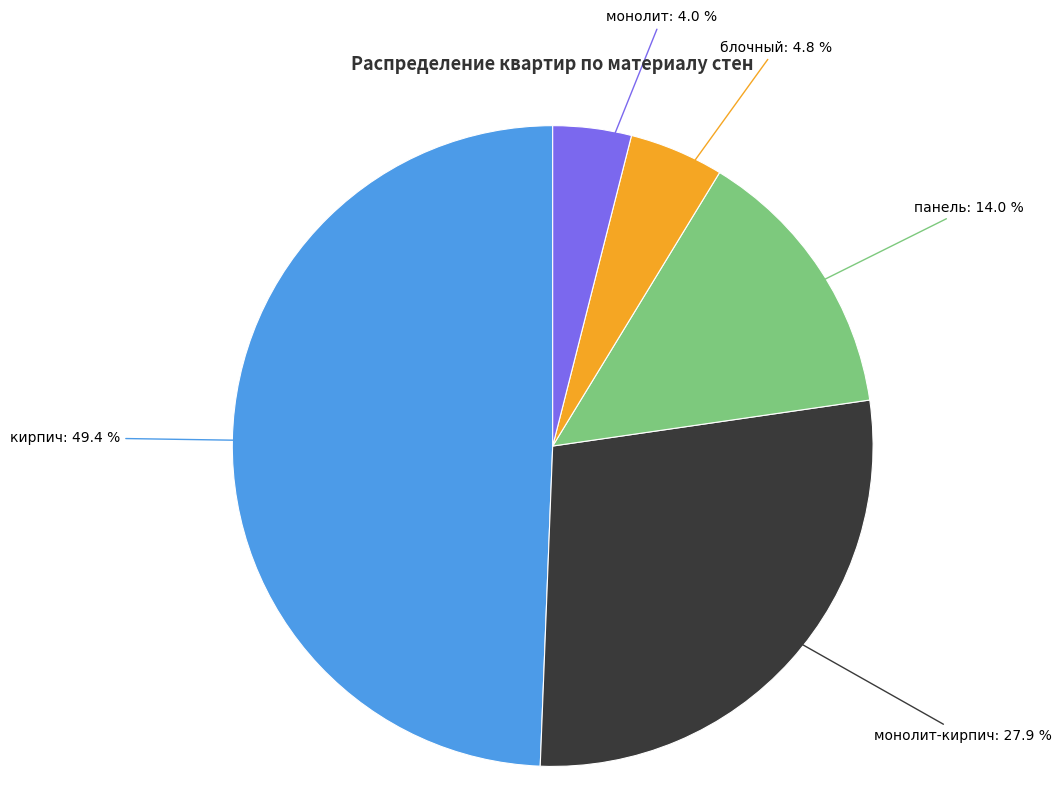

What is the smallest slice in the pie chart?

монолит